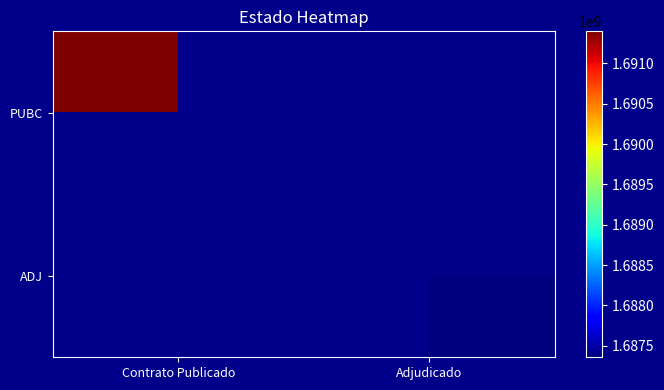

What is the maximum value for PUBC?

1691396259.0